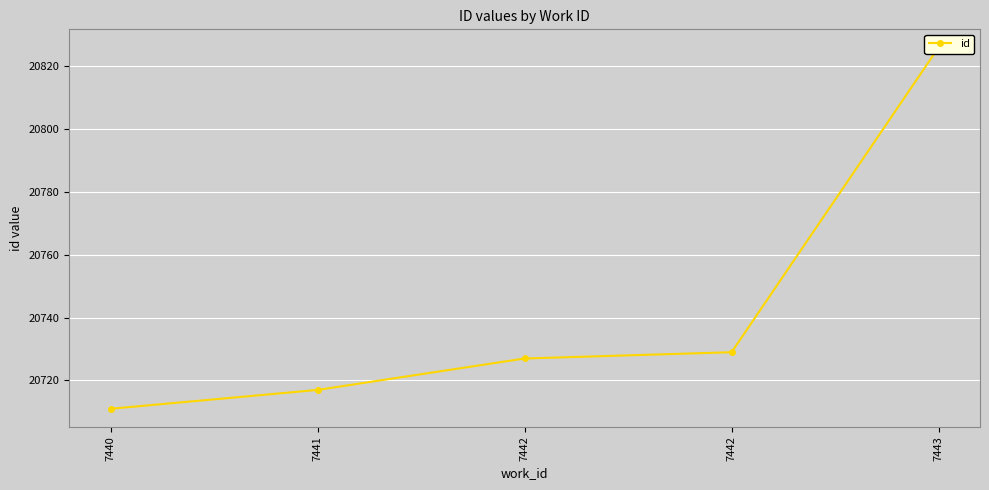

What value does the data have at 7442, to the nearest 5?

20725